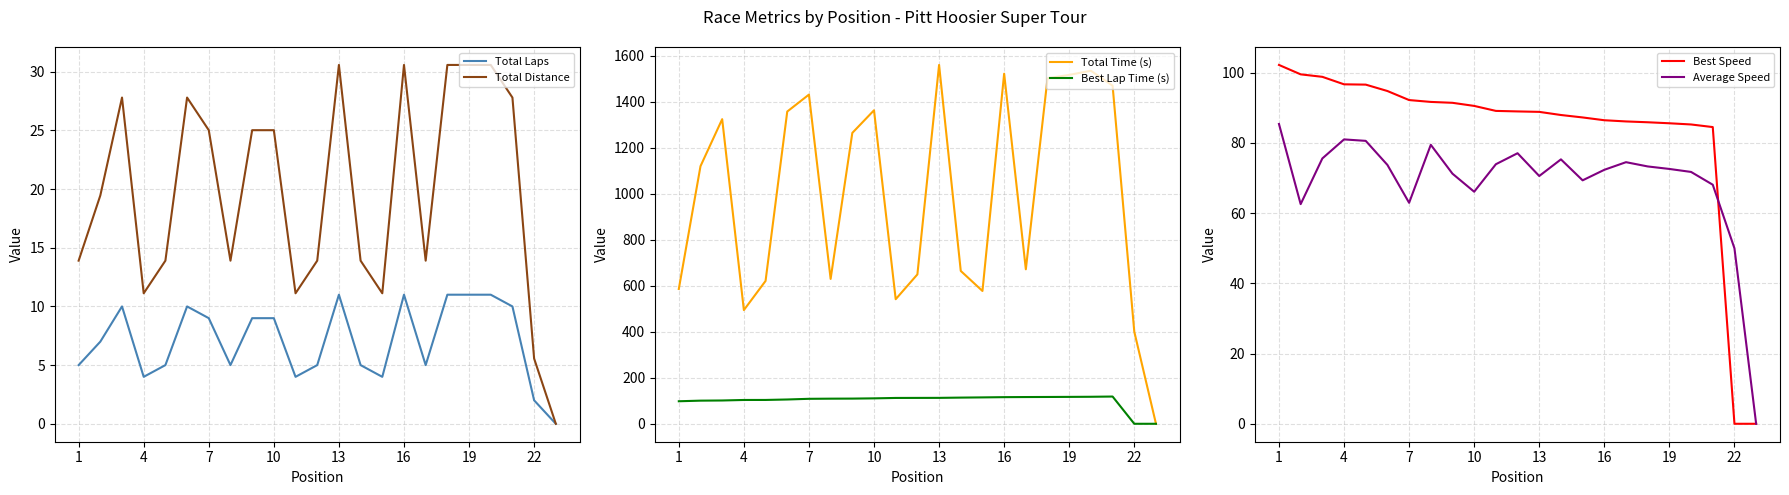

How many values in Total Time (s) are above zero?

22